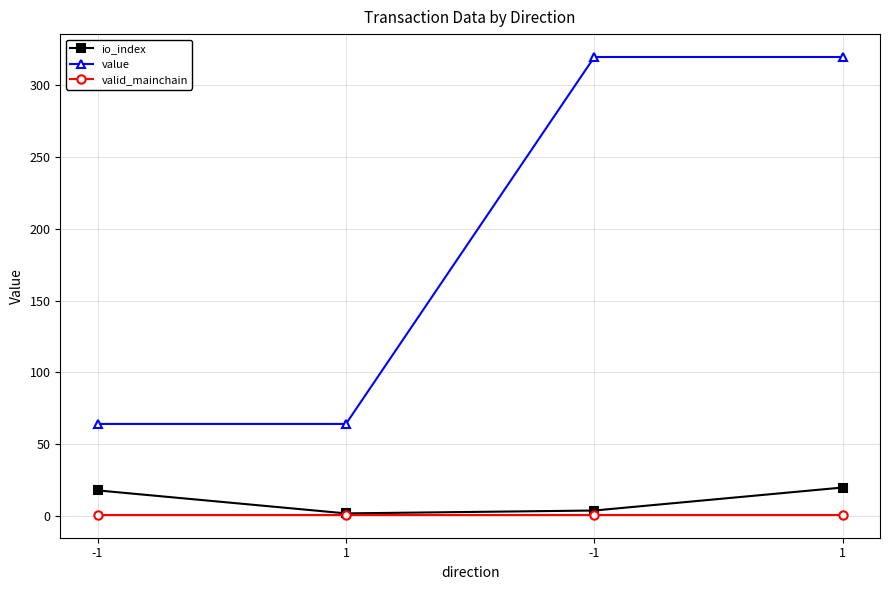

Which series changed the most between -1 and 1?

io_index